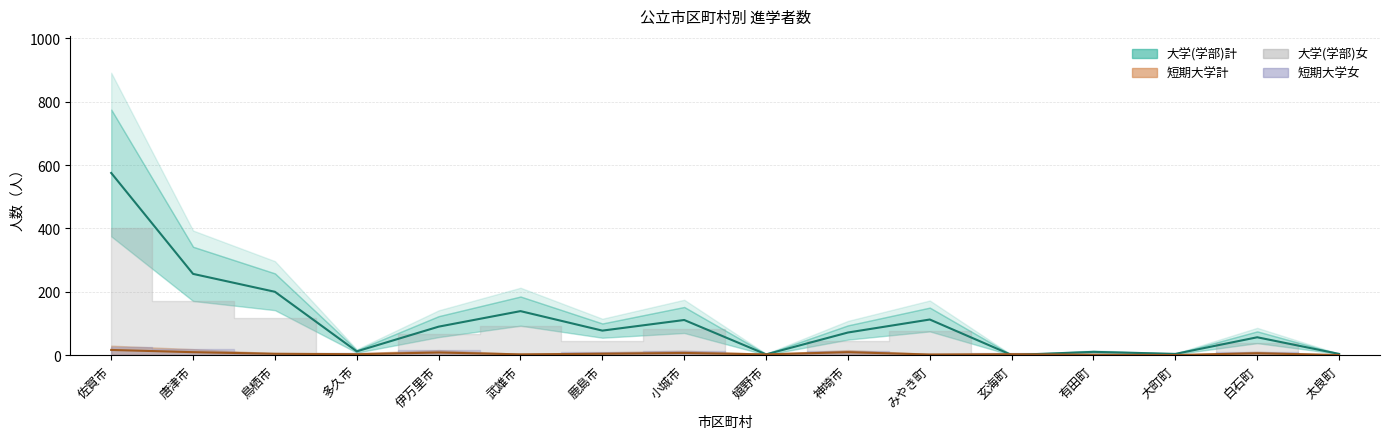

How many data points in 大学(学部)女 are above 45?

7